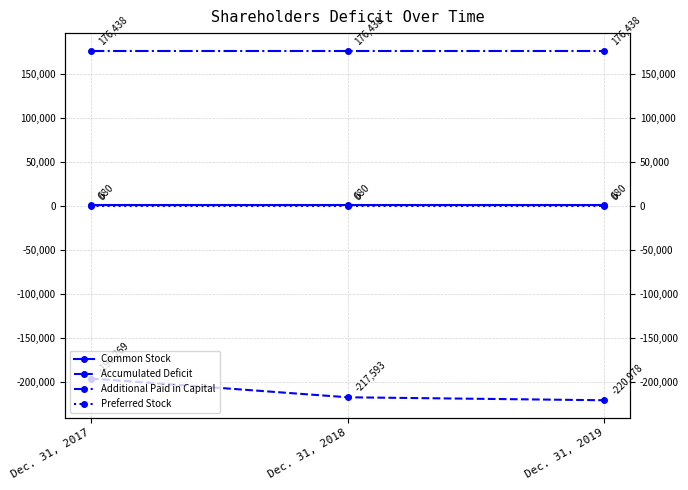

Which series changed the most between Dec. 31, 2017 and Dec. 31, 2019?

Accumulated Deficit